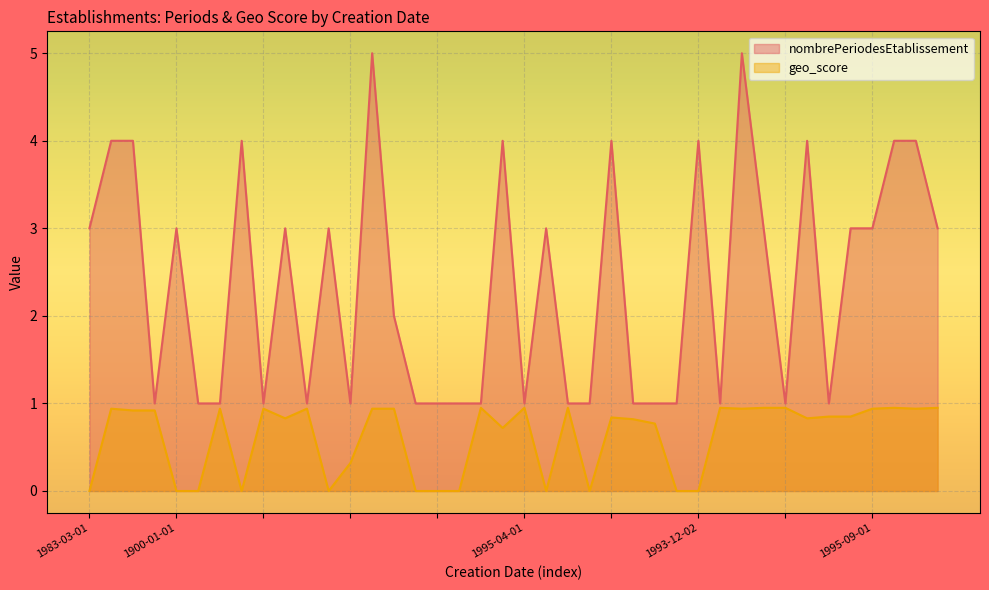

Count the number of categories in the chart.

40